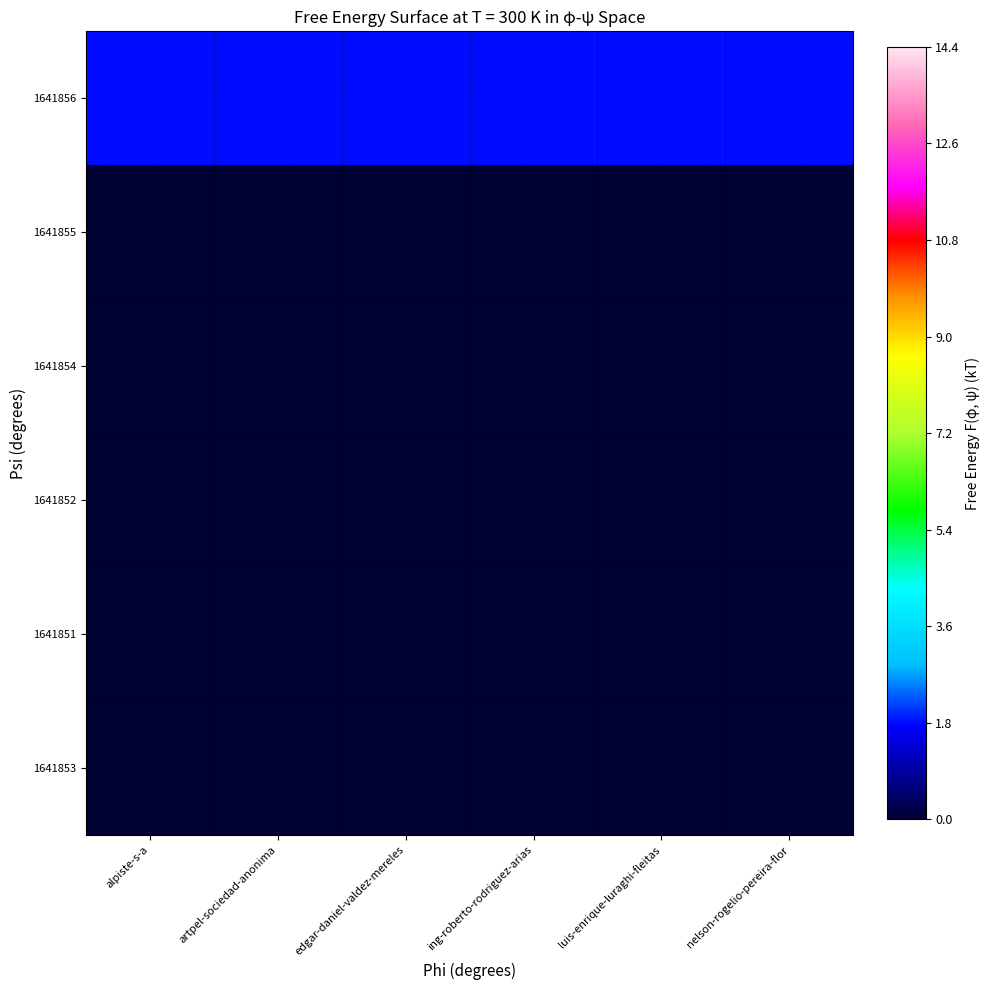

Reading right to left, list all the values displayed in this chart.

1641856: nelson-rogelio-pereira-flor=1.8	luis-enrique-luraghi-fleitas=1.8	ing-roberto-rodriguez-arias=1.8	edgar-daniel-valdez-mereles=1.8	artpel-sociedad-anonima=1.8	alpiste-s-a=1.8
1641855: nelson-rogelio-pereira-flor=0.0	luis-enrique-luraghi-fleitas=0.0	ing-roberto-rodriguez-arias=0.0	edgar-daniel-valdez-mereles=0.0	artpel-sociedad-anonima=0.0	alpiste-s-a=0.0
1641854: nelson-rogelio-pereira-flor=0.0	luis-enrique-luraghi-fleitas=0.0	ing-roberto-rodriguez-arias=0.0	edgar-daniel-valdez-mereles=0.0	artpel-sociedad-anonima=0.0	alpiste-s-a=0.0
1641852: nelson-rogelio-pereira-flor=0.0	luis-enrique-luraghi-fleitas=0.0	ing-roberto-rodriguez-arias=0.0	edgar-daniel-valdez-mereles=0.0	artpel-sociedad-anonima=0.0	alpiste-s-a=0.0
1641851: nelson-rogelio-pereira-flor=0.0	luis-enrique-luraghi-fleitas=0.0	ing-roberto-rodriguez-arias=0.0	edgar-daniel-valdez-mereles=0.0	artpel-sociedad-anonima=0.0	alpiste-s-a=0.0
1641853: nelson-rogelio-pereira-flor=0.0	luis-enrique-luraghi-fleitas=0.0	ing-roberto-rodriguez-arias=0.0	edgar-daniel-valdez-mereles=0.0	artpel-sociedad-anonima=0.0	alpiste-s-a=0.0